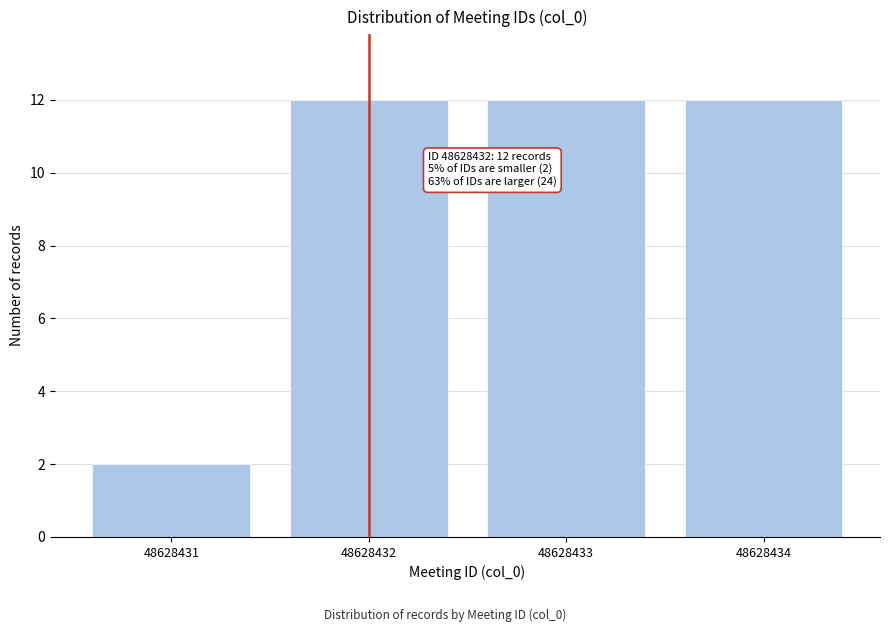

Reading left to right, transcribe all the data shown in this chart.

2	12	12	12